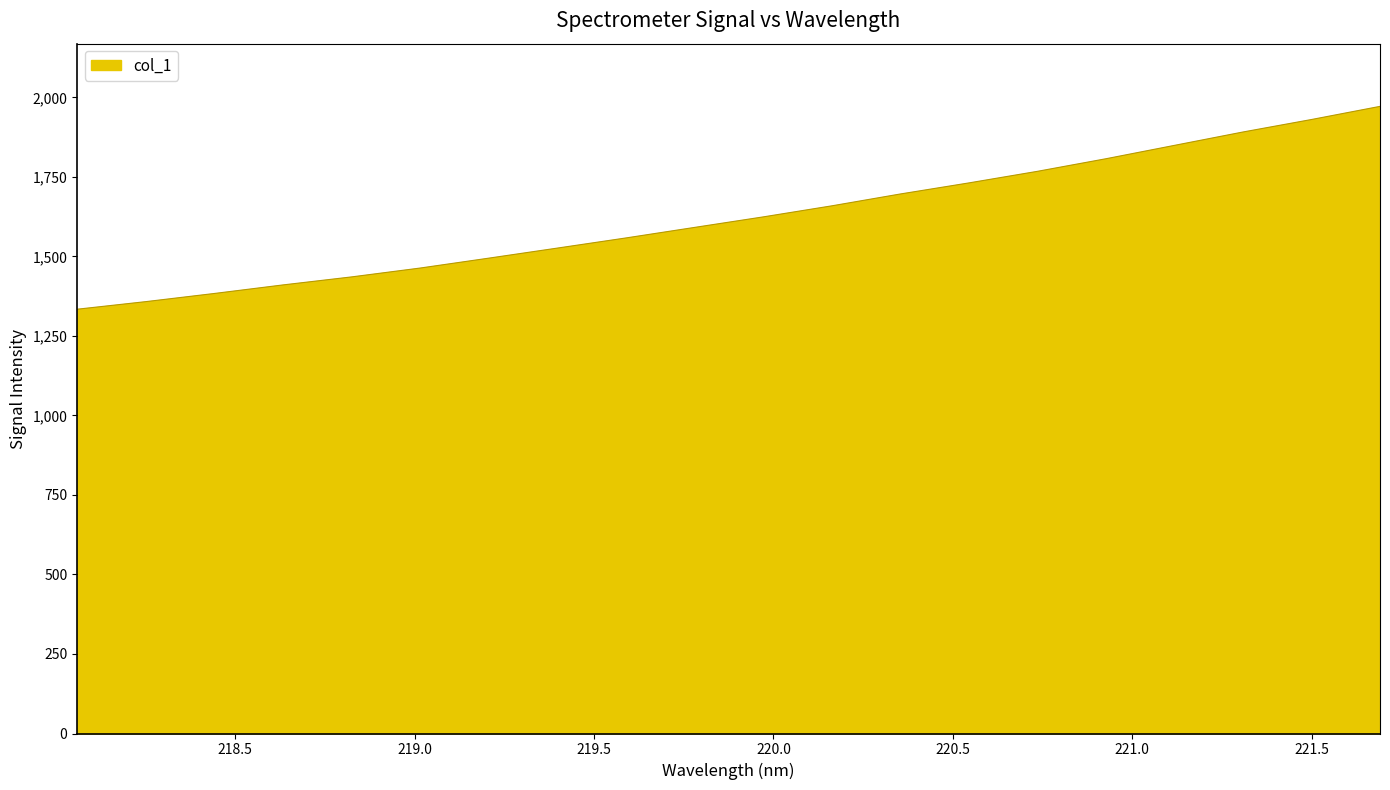

What is the difference between the maximum and minimum values?

637.8